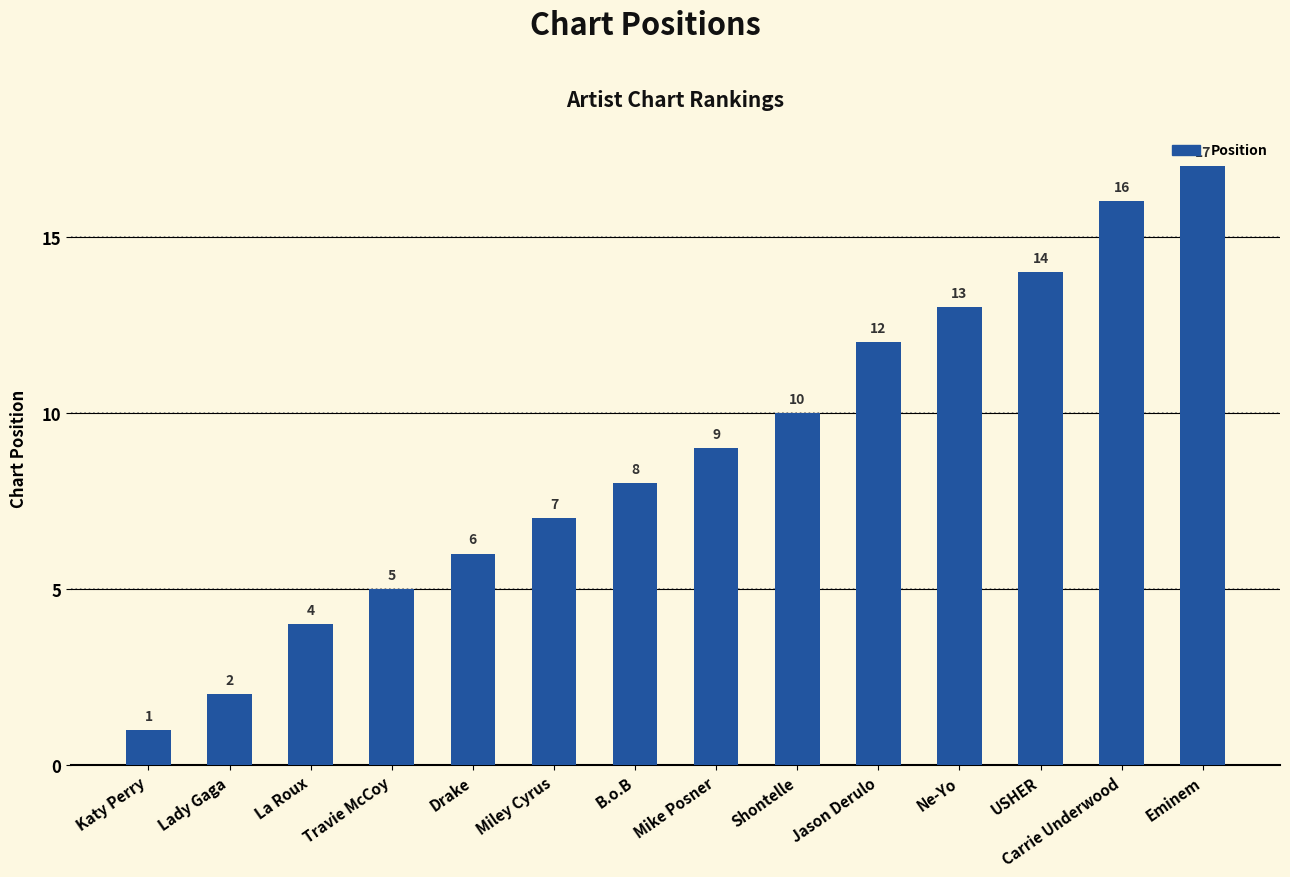

Read the value at Travie McCoy.

5